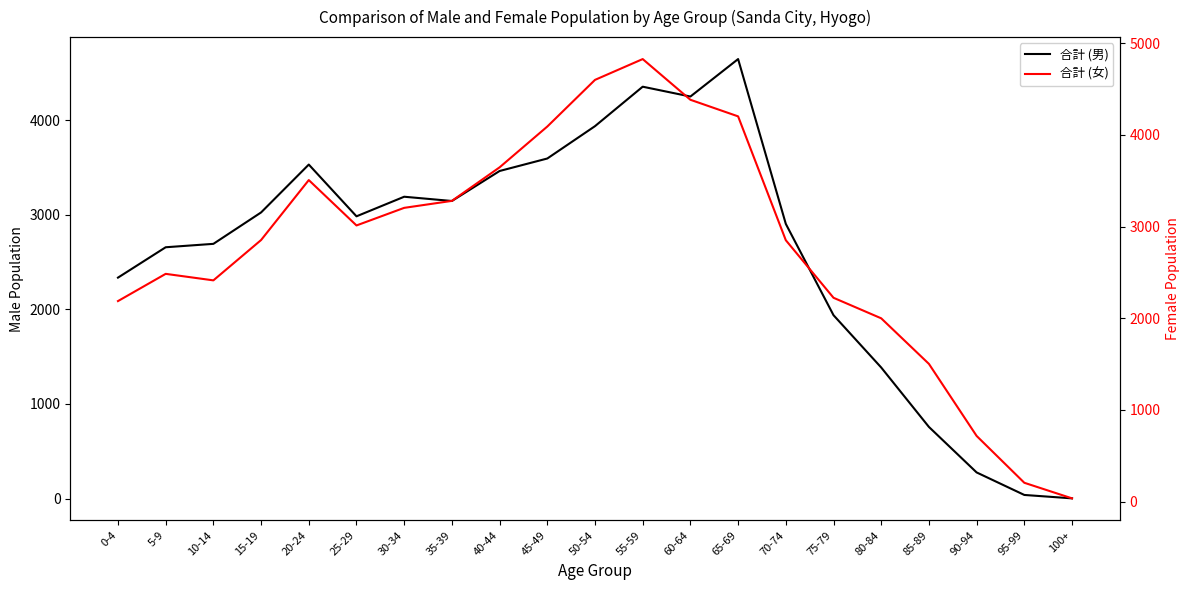

True or false: 合計 (男) and 合計 (女) intersect in this chart.

True